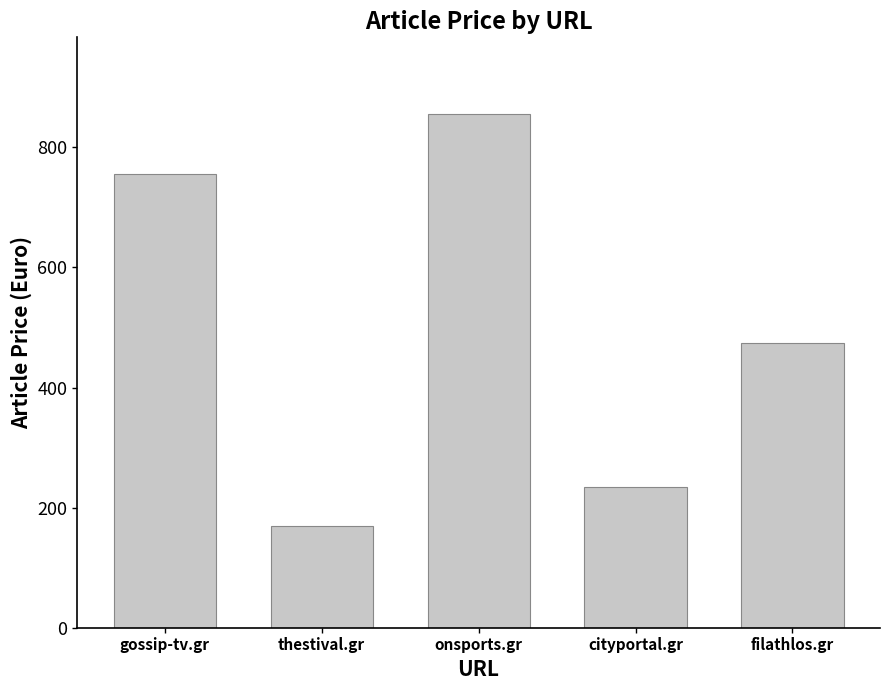

Reading left to right, extract all data points from this chart.

gossip-tv.gr=755	thestival.gr=170	onsports.gr=855	cityportal.gr=235	filathlos.gr=475